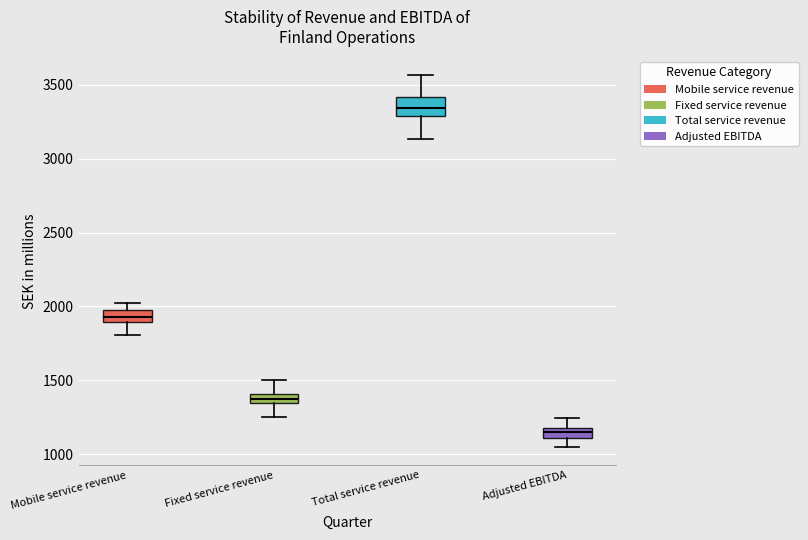

Where does the lower whisker of the box for Mobile service revenue end on the y-axis? The values are not printed on the chart, so give them approximately, as read against the axis.

1800